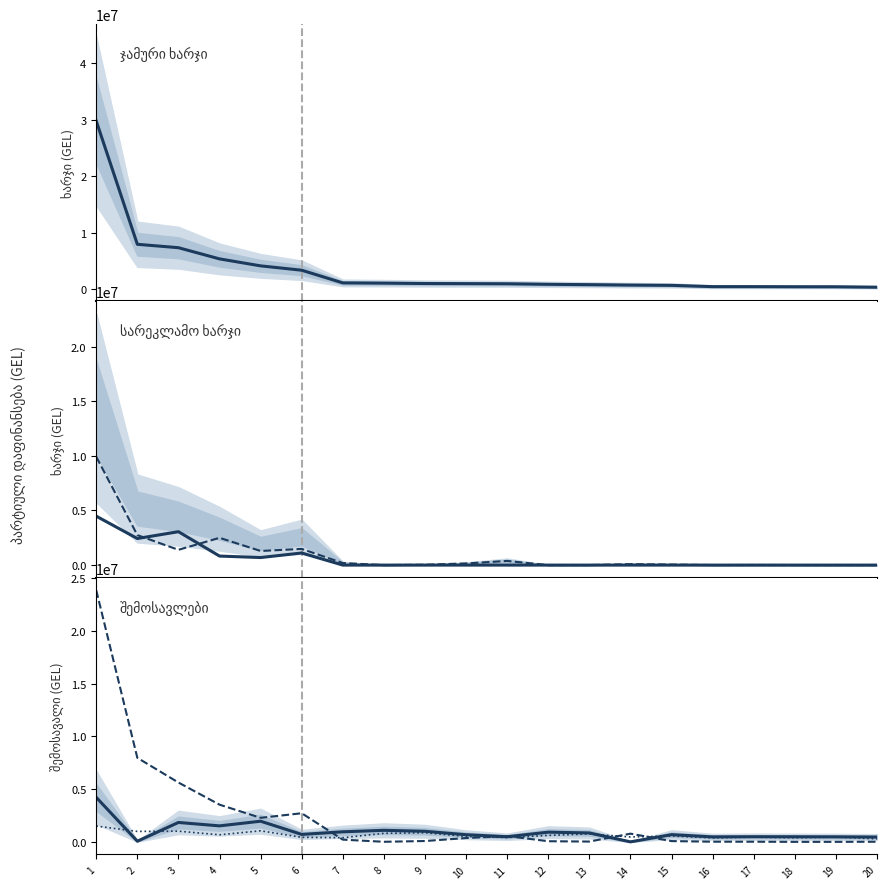

Which has a higher value, 1 or 4?

1